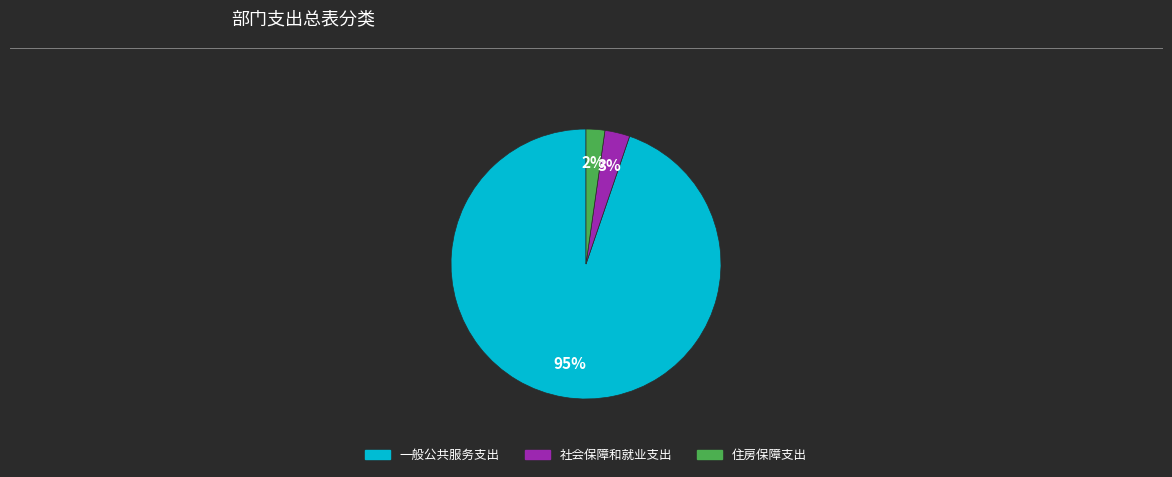

Which category has the biggest portion of the pie?

一般公共服务支出